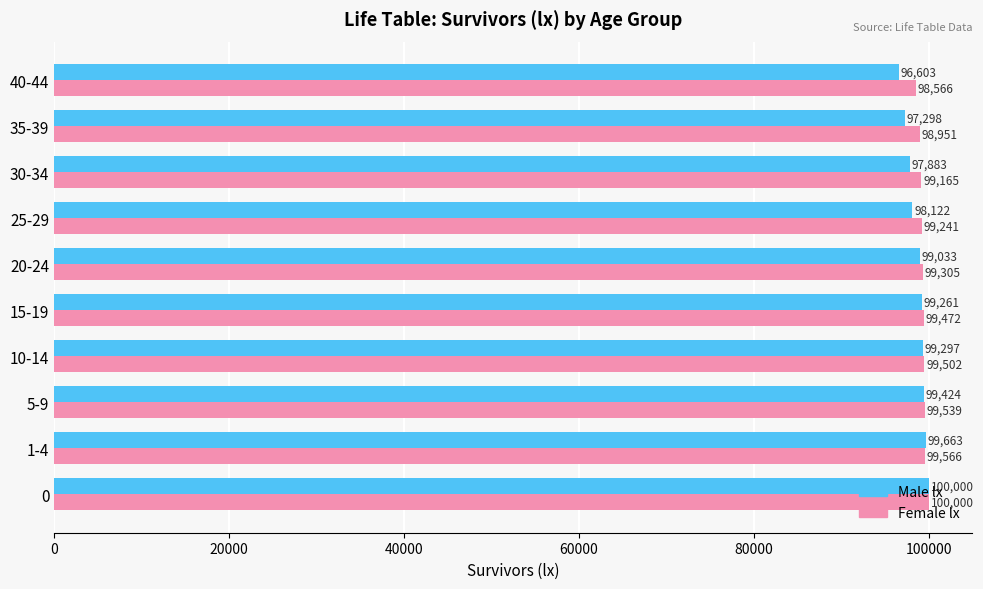

Rank the categories by Female lx value from lowest to highest.

40-44, 35-39, 30-34, 25-29, 20-24, 15-19, 10-14, 5-9, 1-4, 0